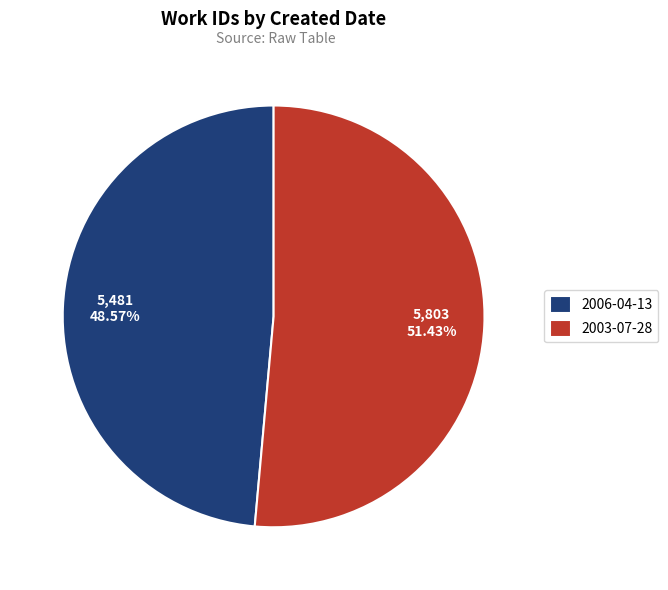

Combined, do 2006-04-13 and 2003-07-28 account for over 50%?

Yes